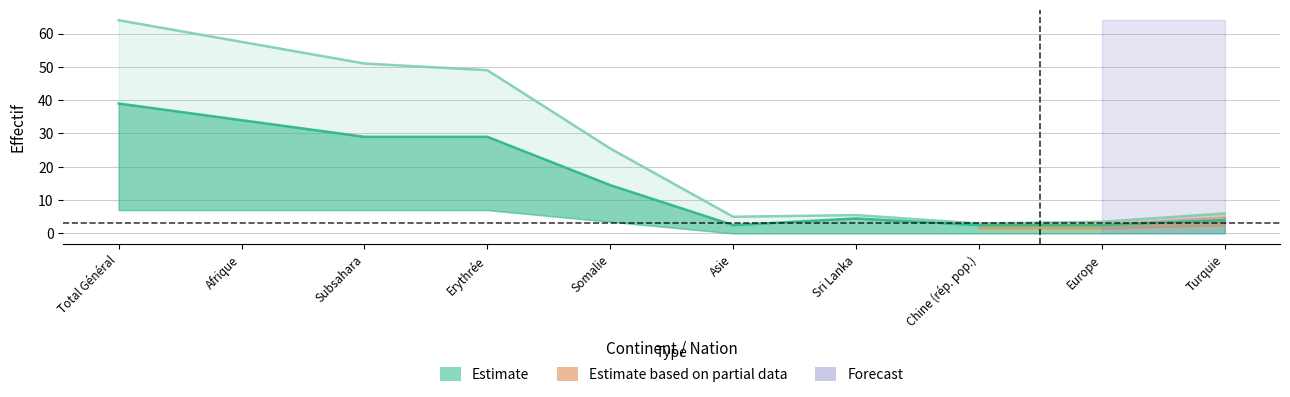

The value of Personnes potentiellement actives at Erythrée is 49. True or false?

False